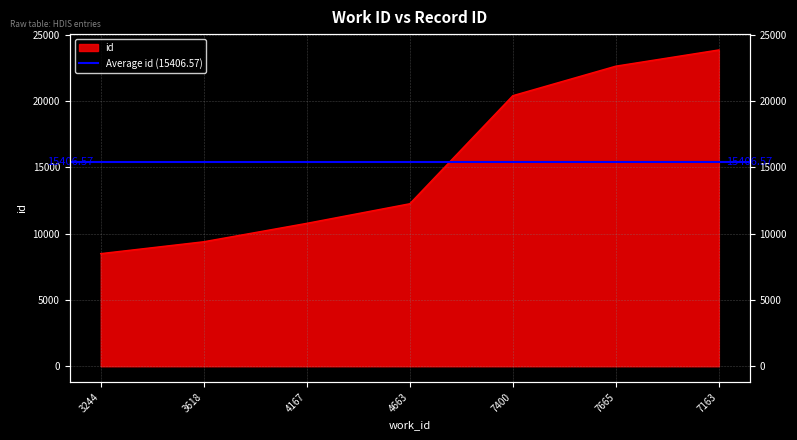

How many values are below 12261?

3